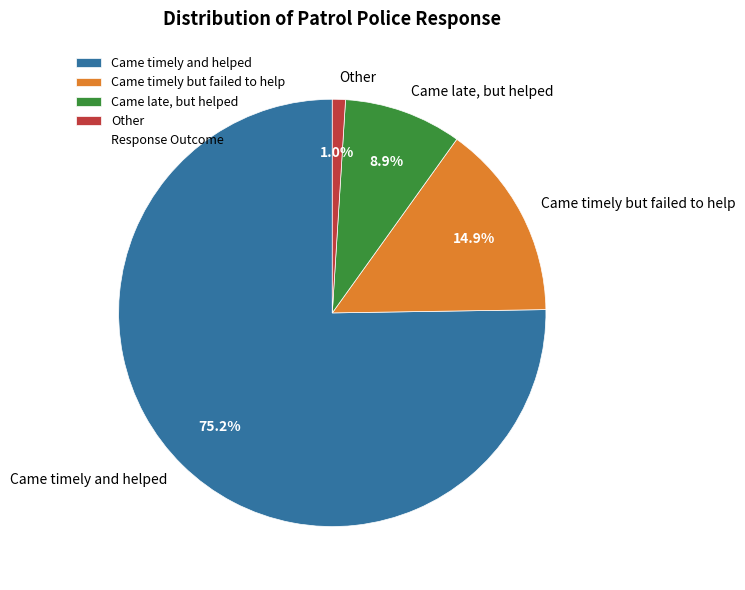

Combined, do Came timely and helped and Came late, but helped account for over 50%?

Yes